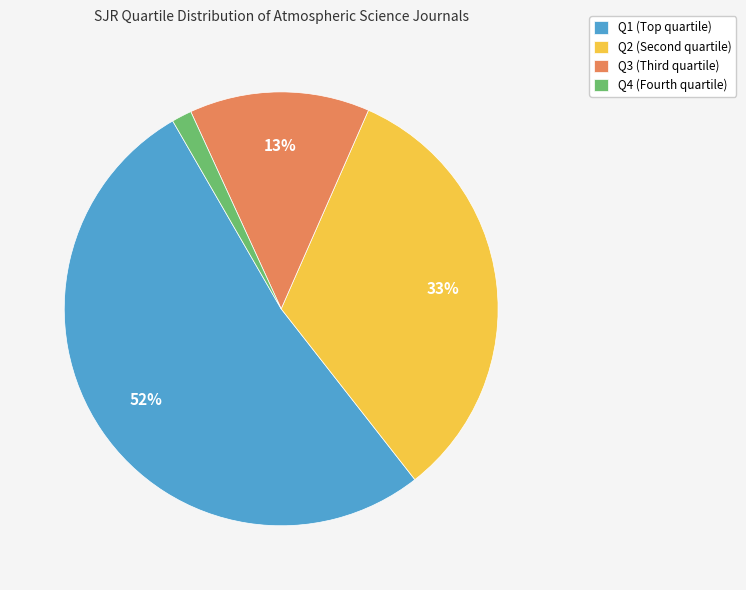

To the nearest percent, what is the combined percentage of Q1 and Q4?

54%